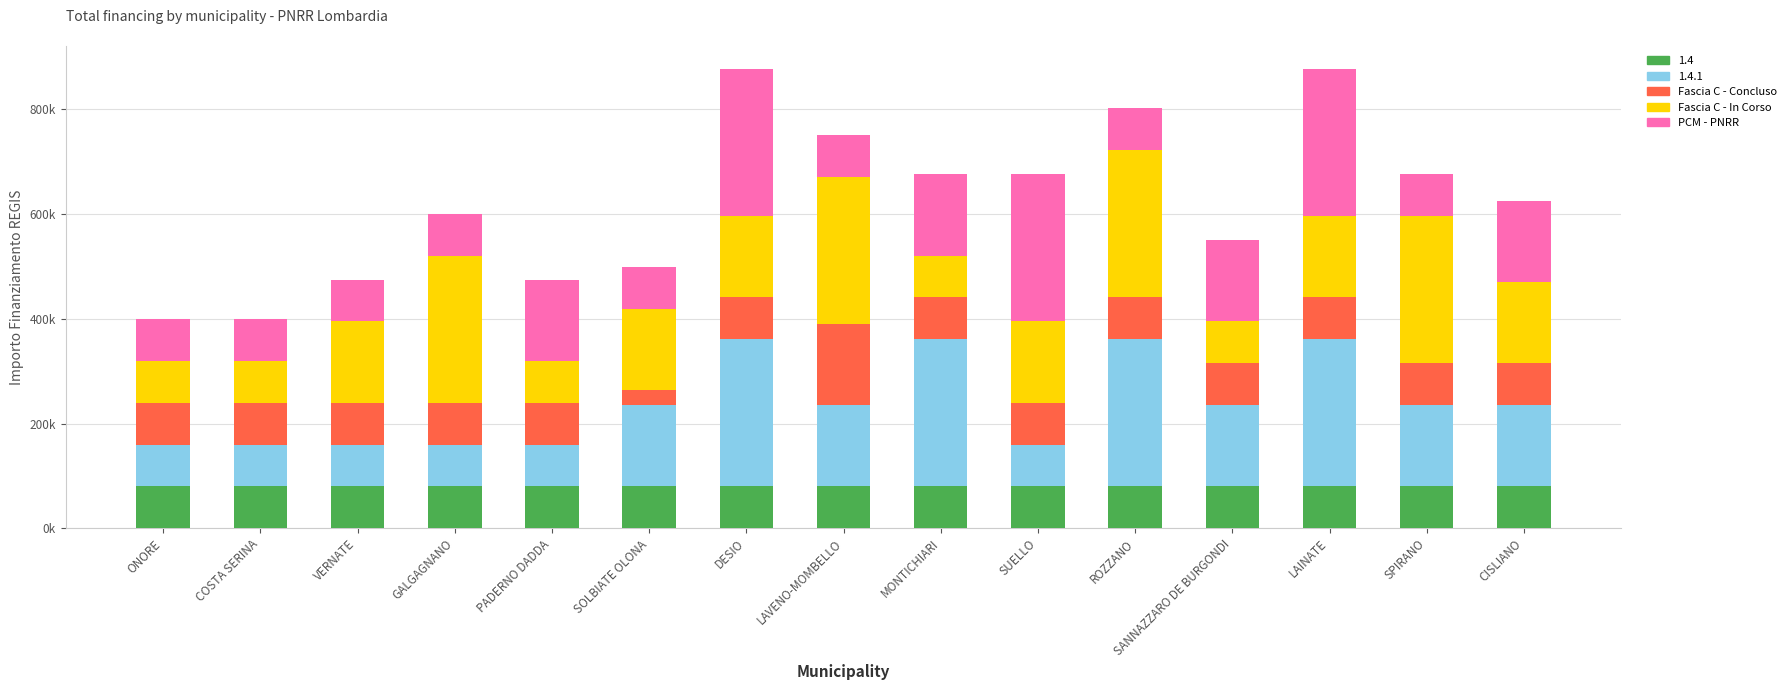

Does the chart contain stacked bars?

Yes